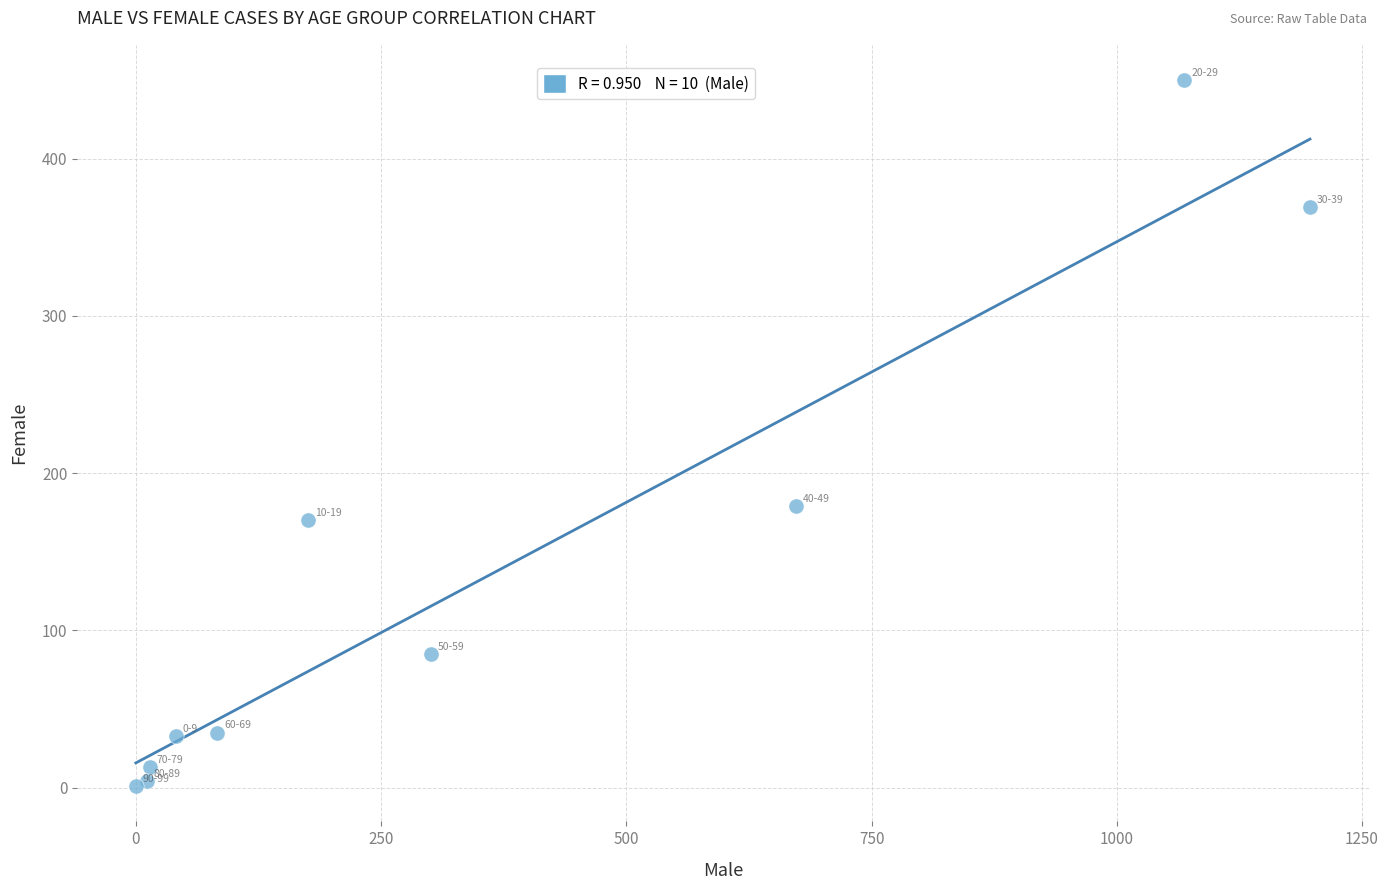

What Y value in the scatter plot is closest to 225?

179